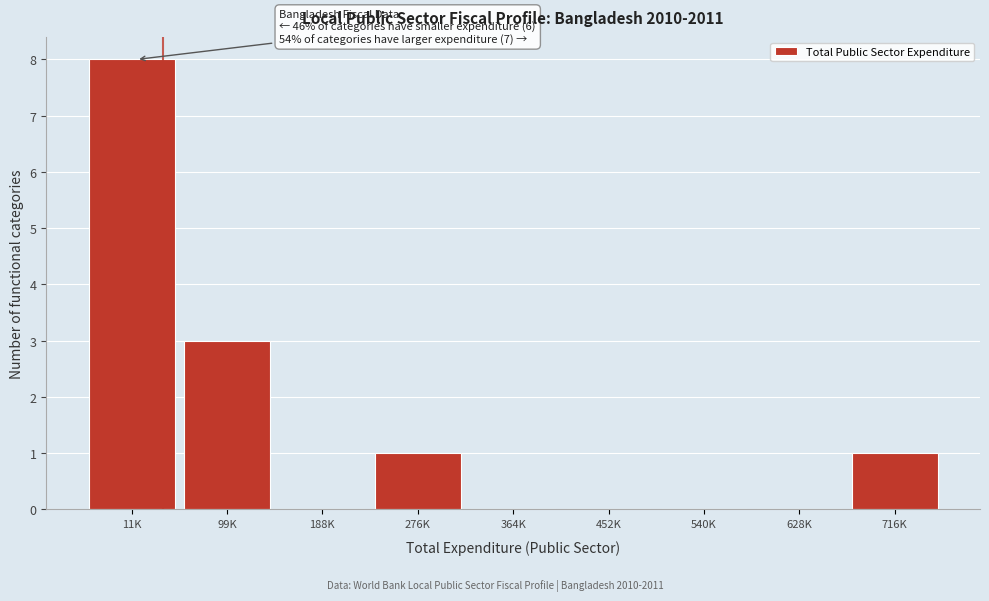

Reading left to right, transcribe all the data shown in this chart.

11K=8	99K=3	188K=0	276K=1	364K=0	452K=0	540K=0	628K=0	716K=1